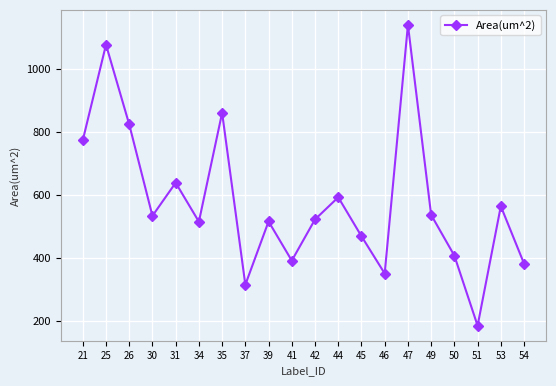

True or false: the data shows 564.7 at 53.

True